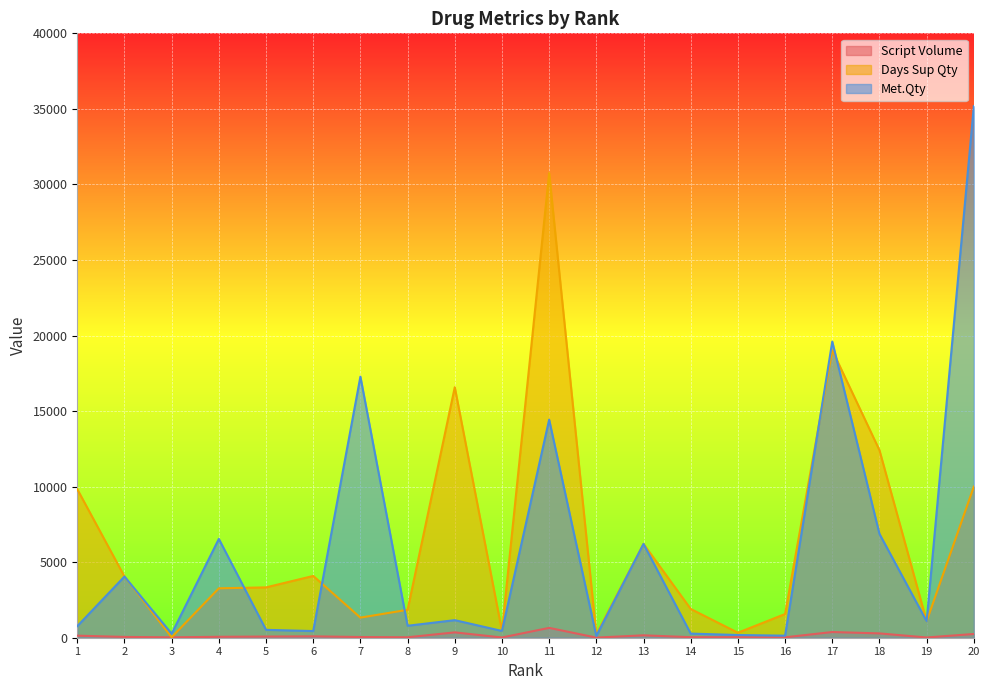

Where is the first local maximum for Script Volume?

6